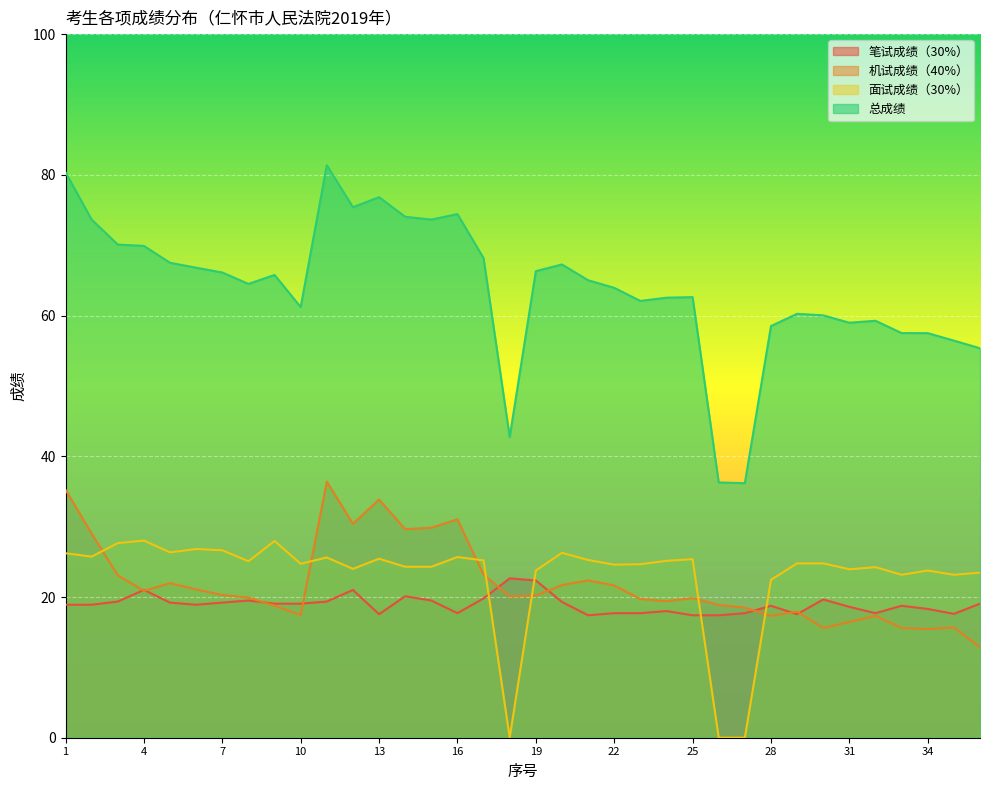

What is the total value across all series at 24?

125.1